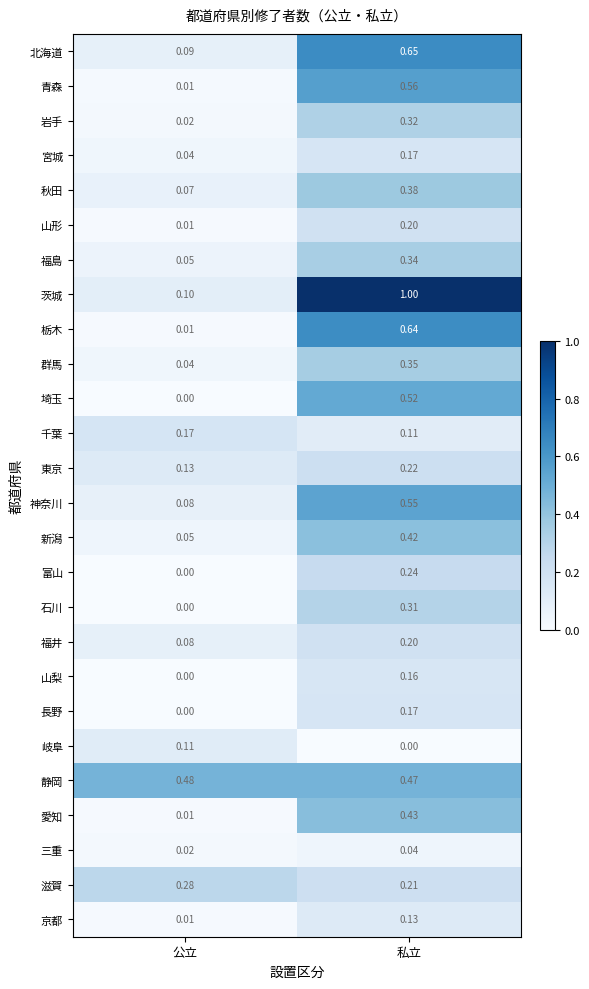

List the labels in order of 富山 value, smallest first.

公立, 私立